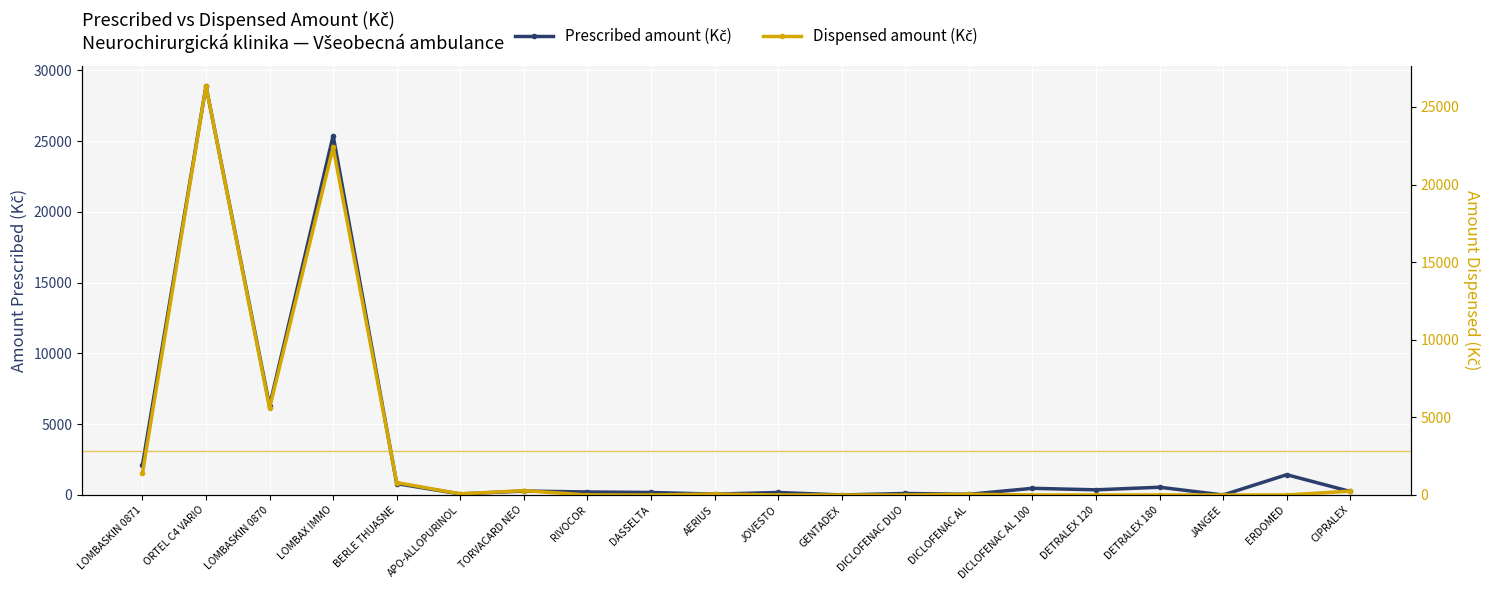

Rank the series by their average value, from lowest to highest.

Dispensed amount (Kč), Prescribed amount (Kč)